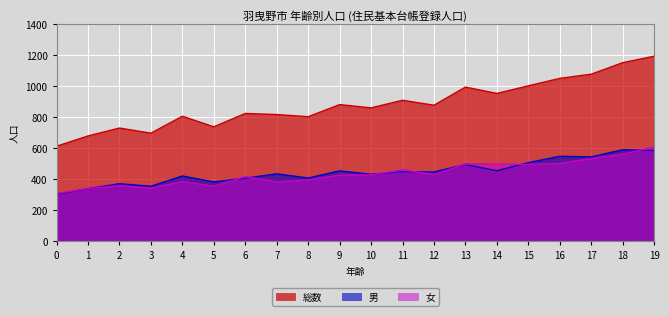

Which category has the highest value in the 男 series?

18